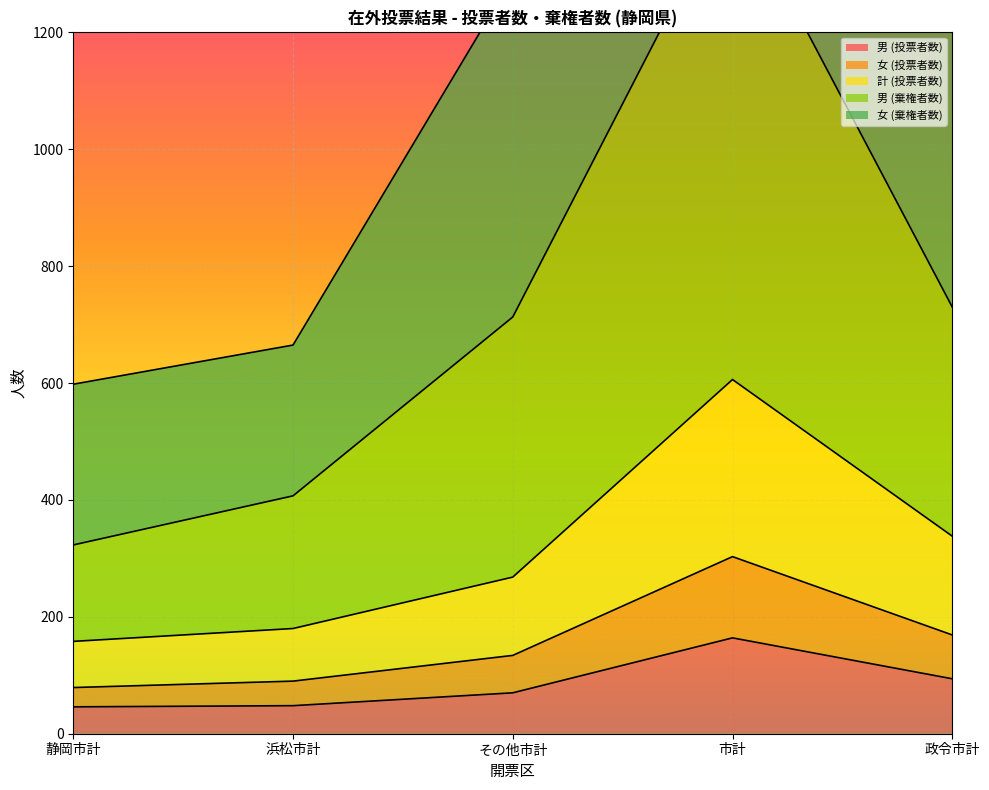

Count the number of categories in the chart.

5